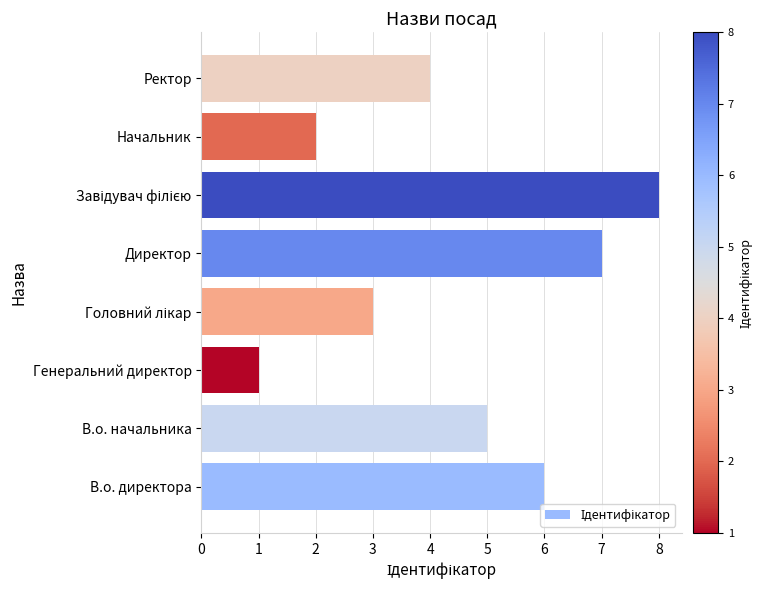

What is the change in value from Генеральний директор to Директор?

+6